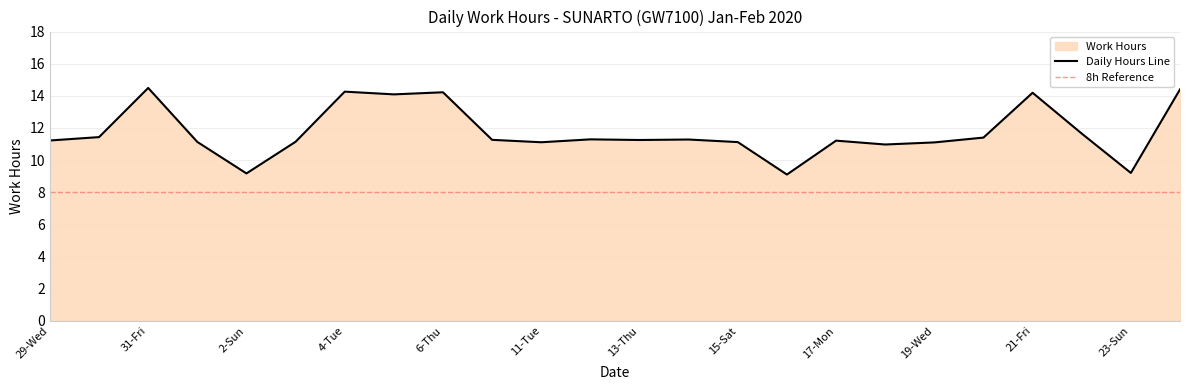

The chart shows a value of 18.9 at 21-Fri. True or false?

False